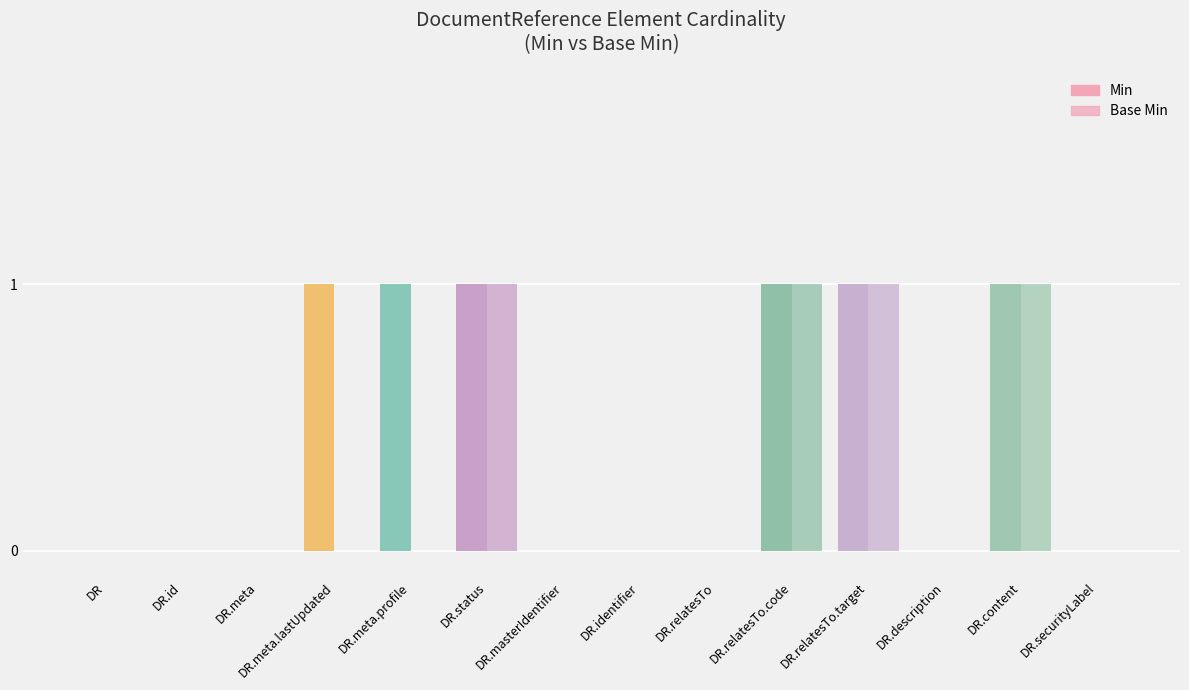

Rank the series at DR.meta.lastUpdated from lowest to highest value.

Base Min, Min